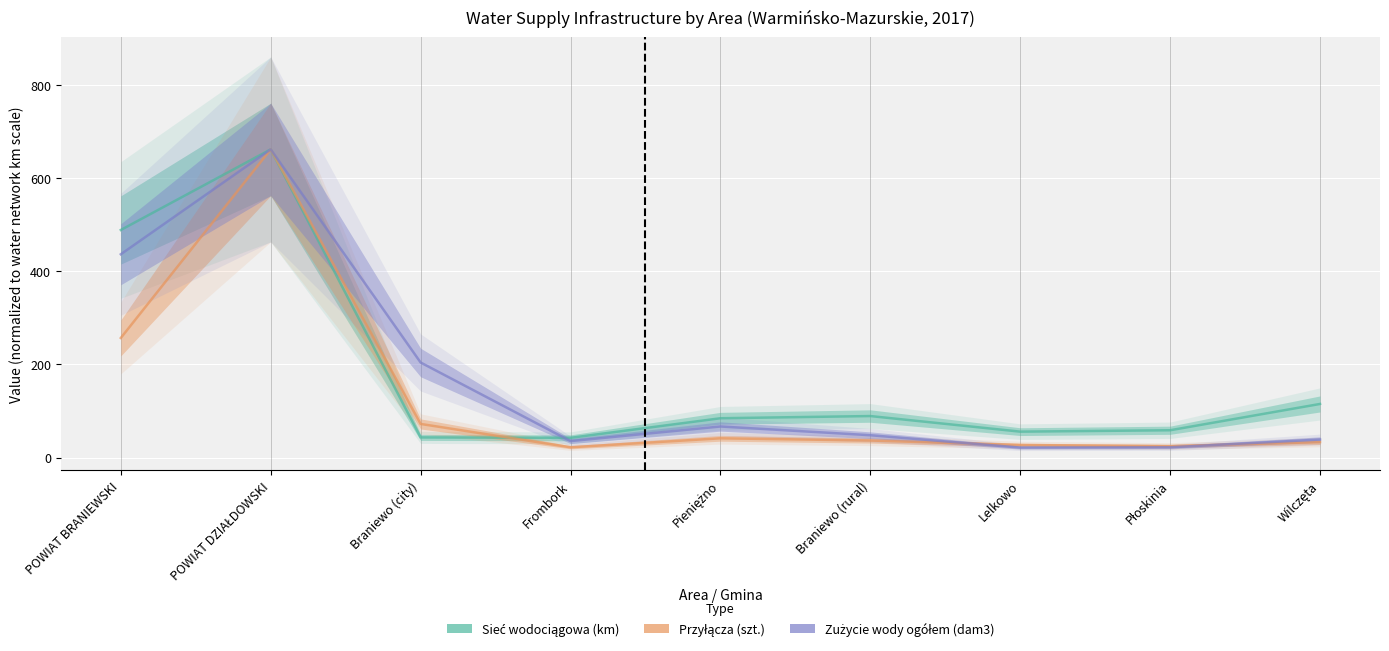

What is the spread (max minus min) of values at Płoskinia?

36.6